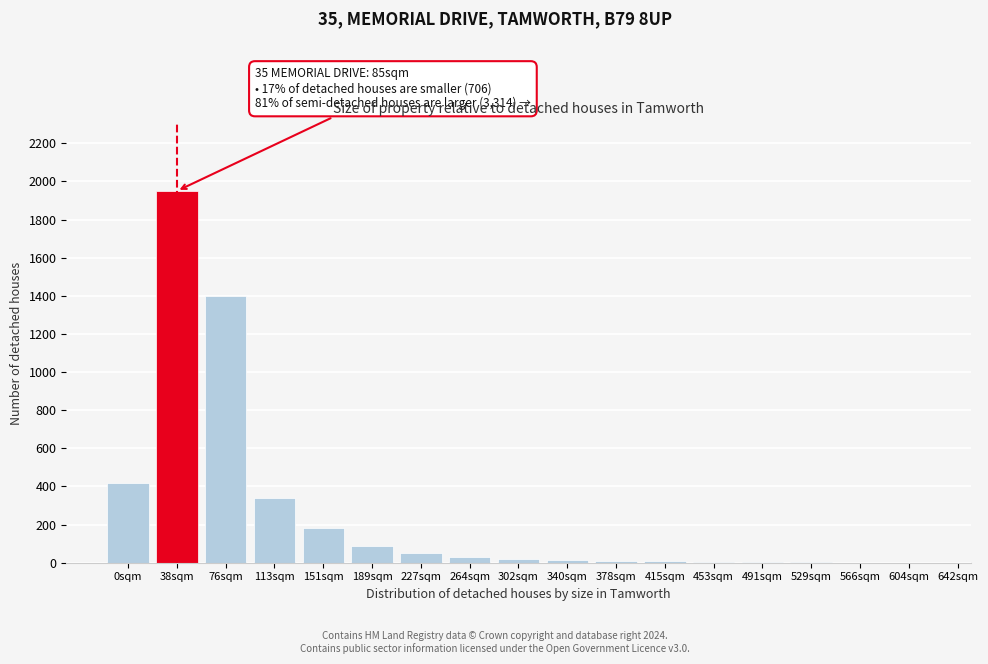

What is the sum of all values?

4525